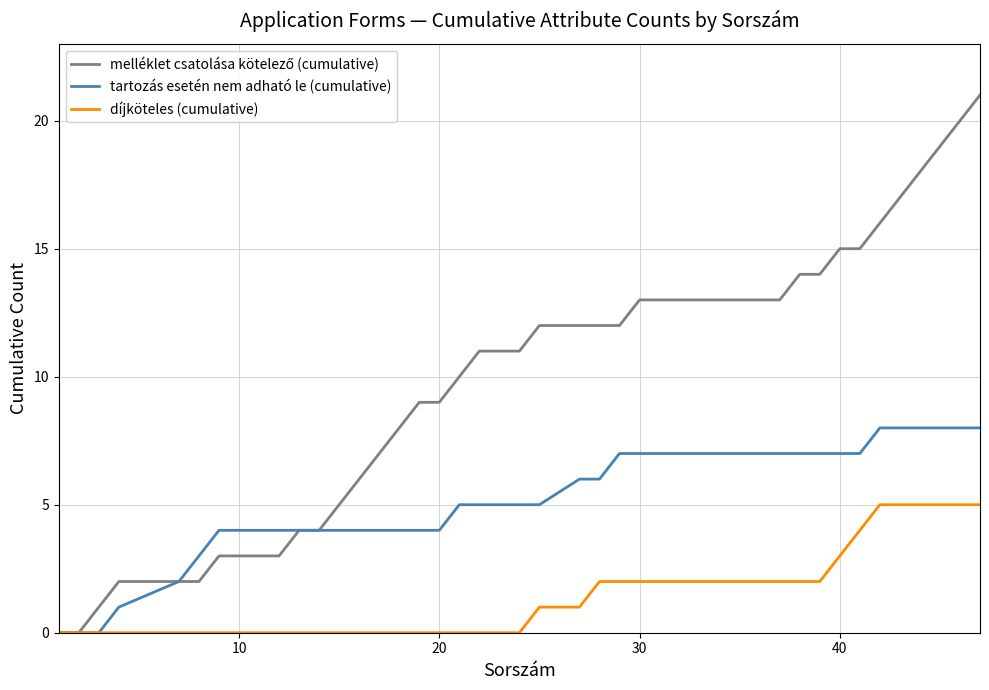

What is the difference between the maximum and minimum values in the tartozás esetén nem adható le (cumulative) series?

8